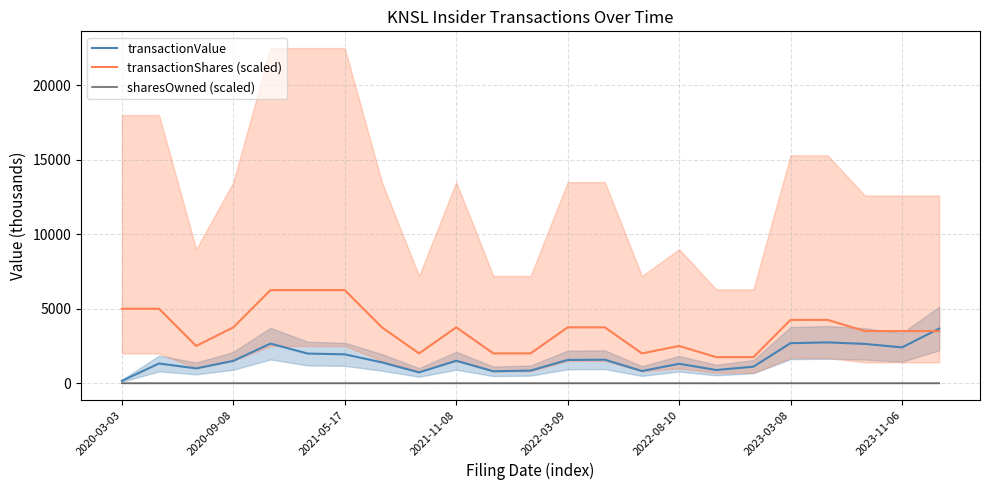

Which series has the largest total across all categories?

transactionShares (scaled)